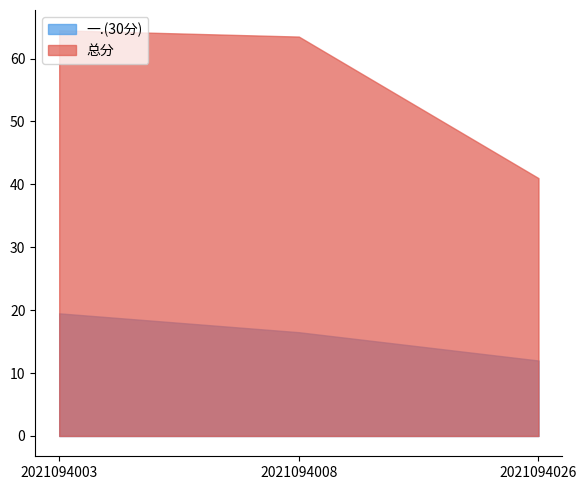

Does the chart have visible grid lines?

No